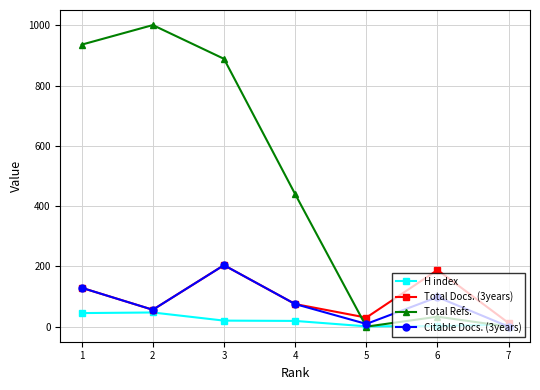

Between 1 and 6, which series saw the biggest shift?

Total Refs.